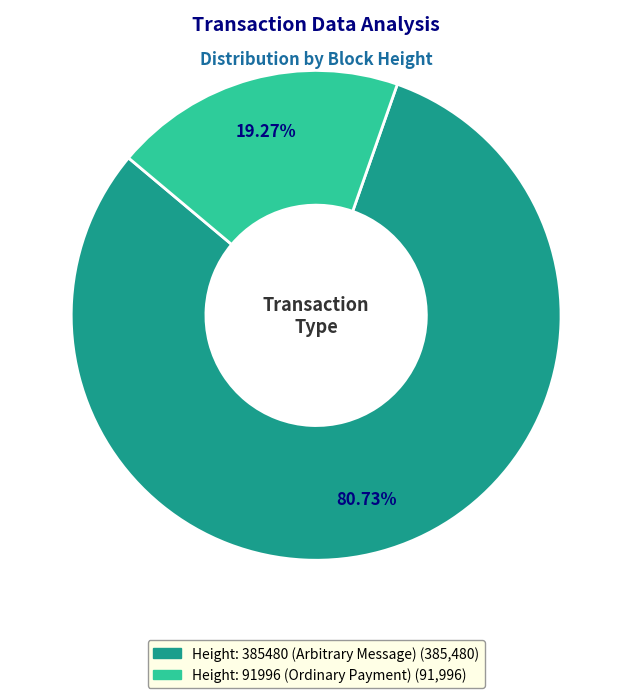

How many segments does this pie chart have?

2